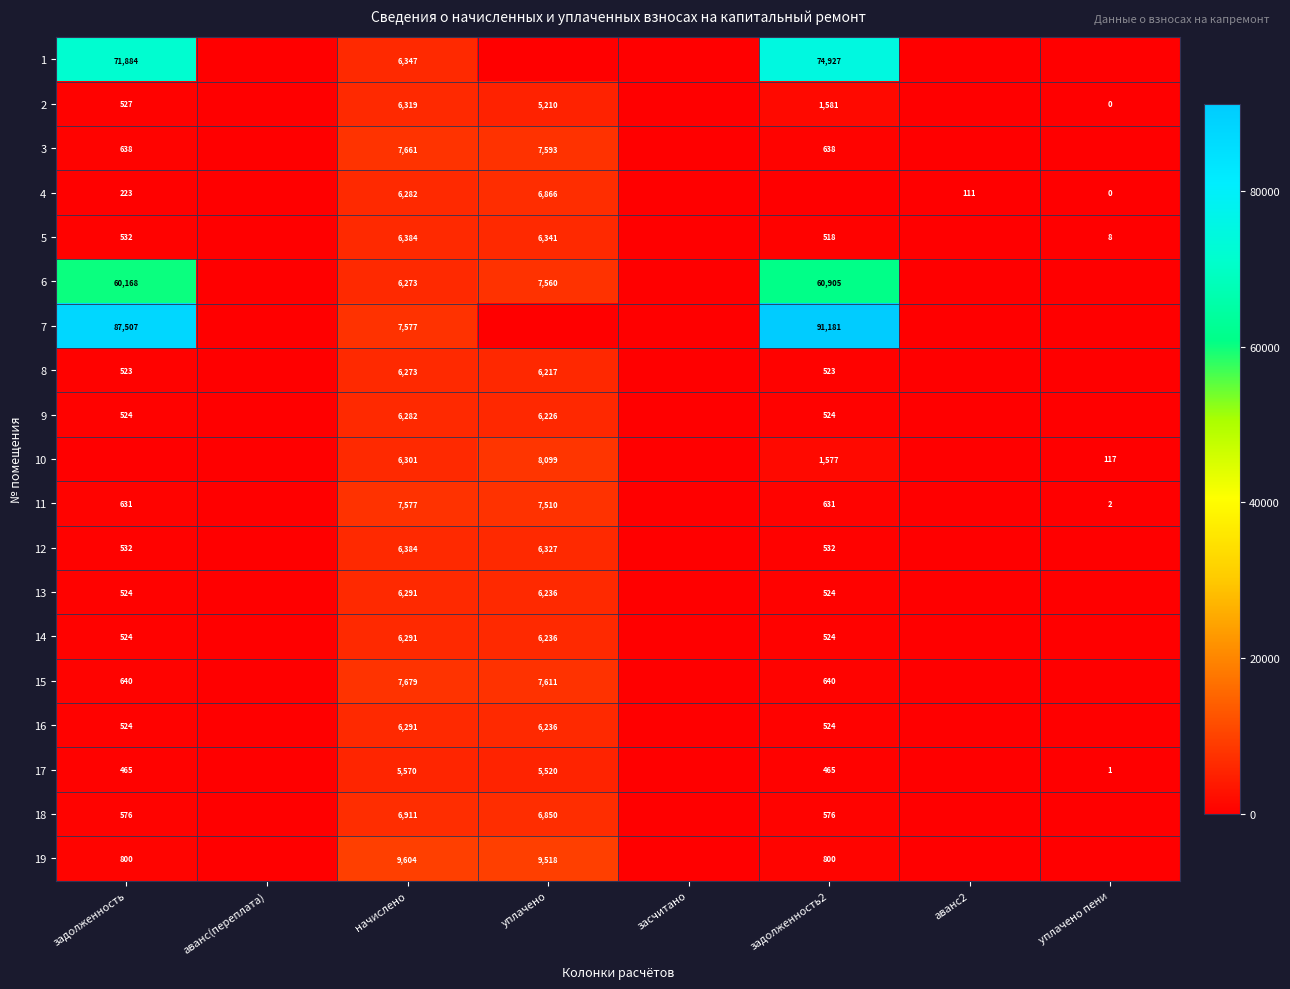

The 12 series shows 284 at задолженность. True or false?

False